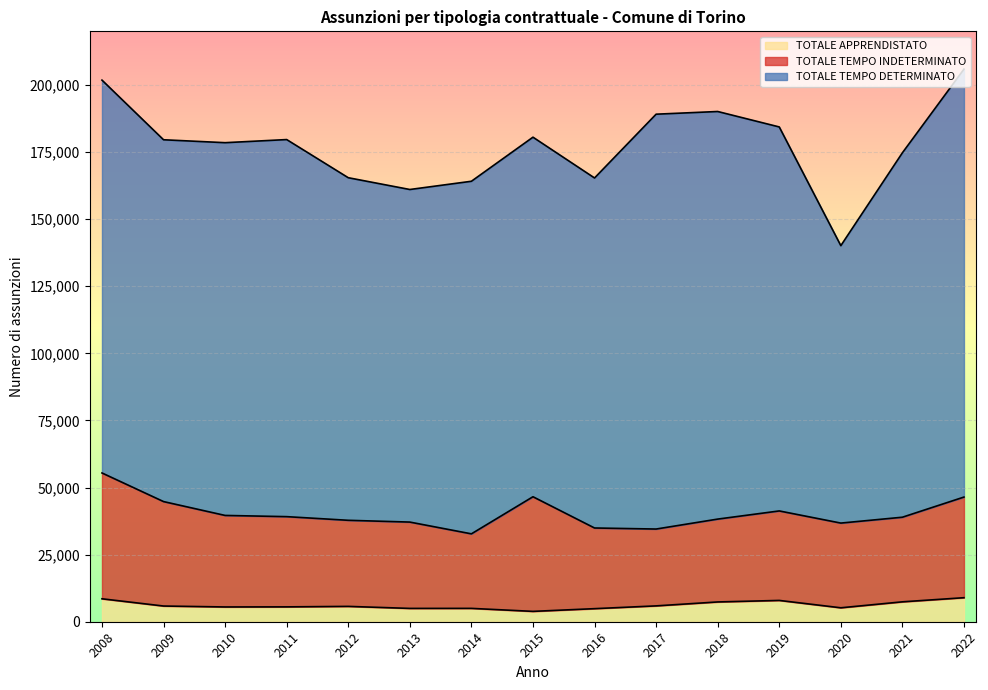

What is the highest value of the TOTALE APPRENDISTATO series?

8954